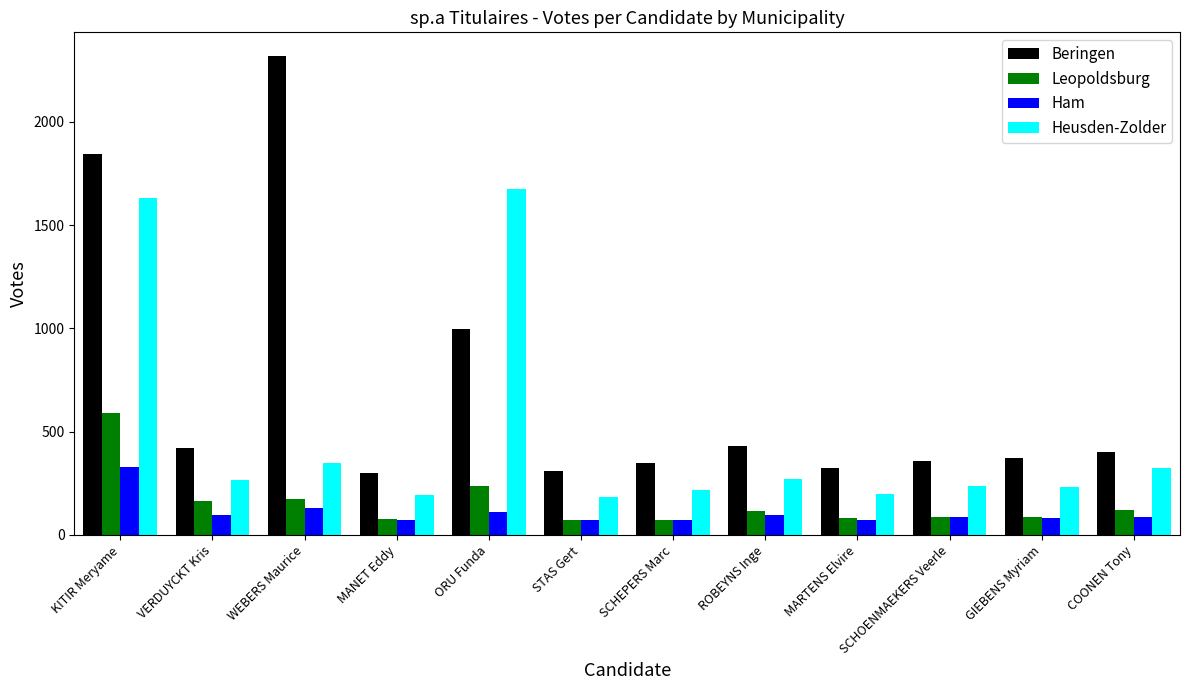

What are all the series names shown in the legend?

Beringen, Leopoldsburg, Ham, Heusden-Zolder